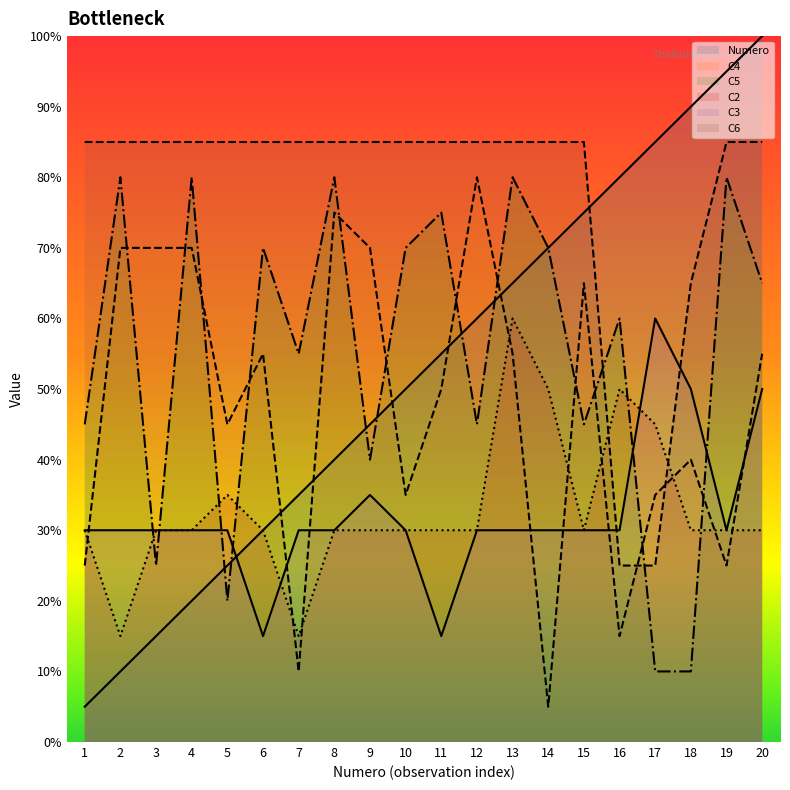

What is the sum of the C6 values at 19 and 12?

34